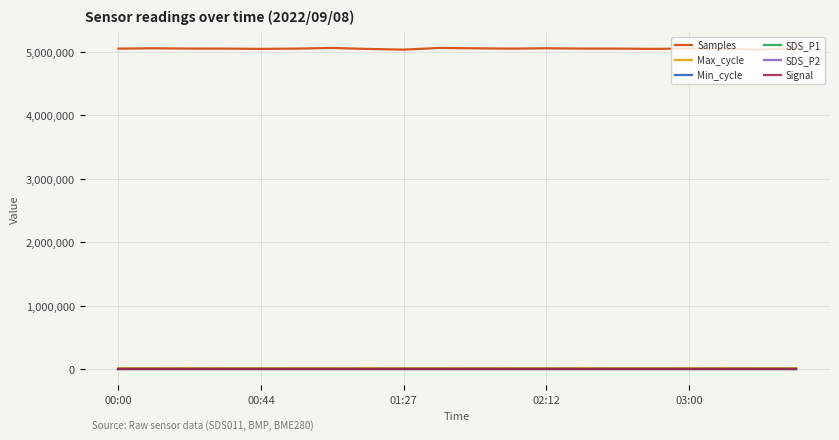

Is this an area chart (filled region under the line)?

No